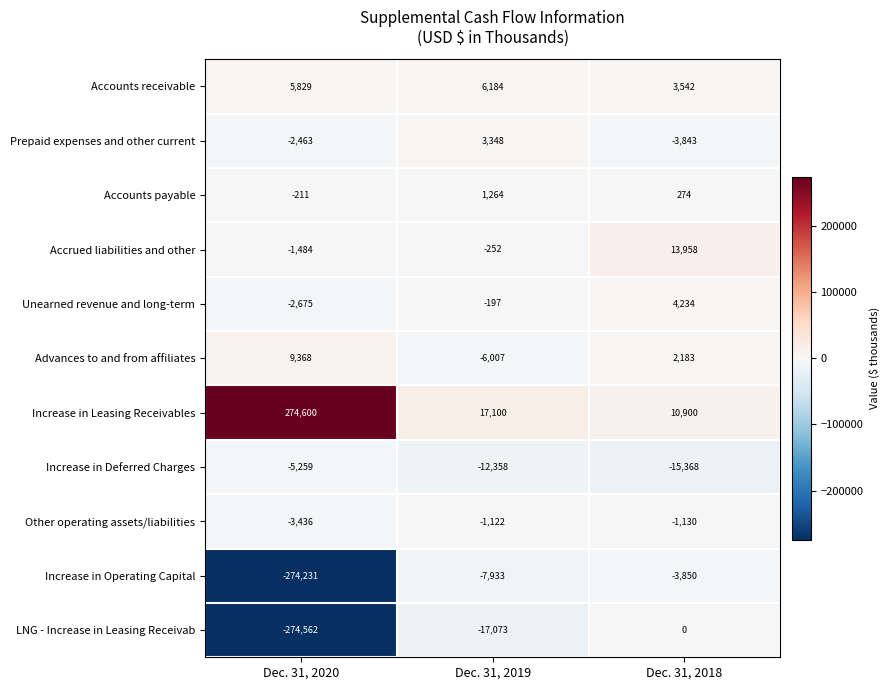

The value of Accounts payable at Dec. 31, 2020 is -211. True or false?

True